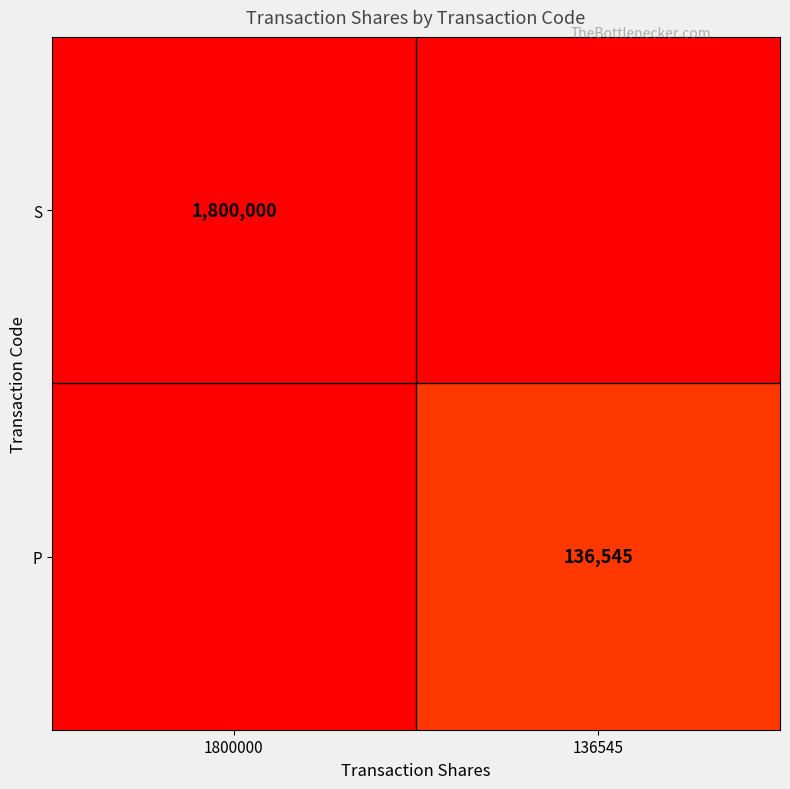

Between 1800000 and 136545, which is larger?

1800000